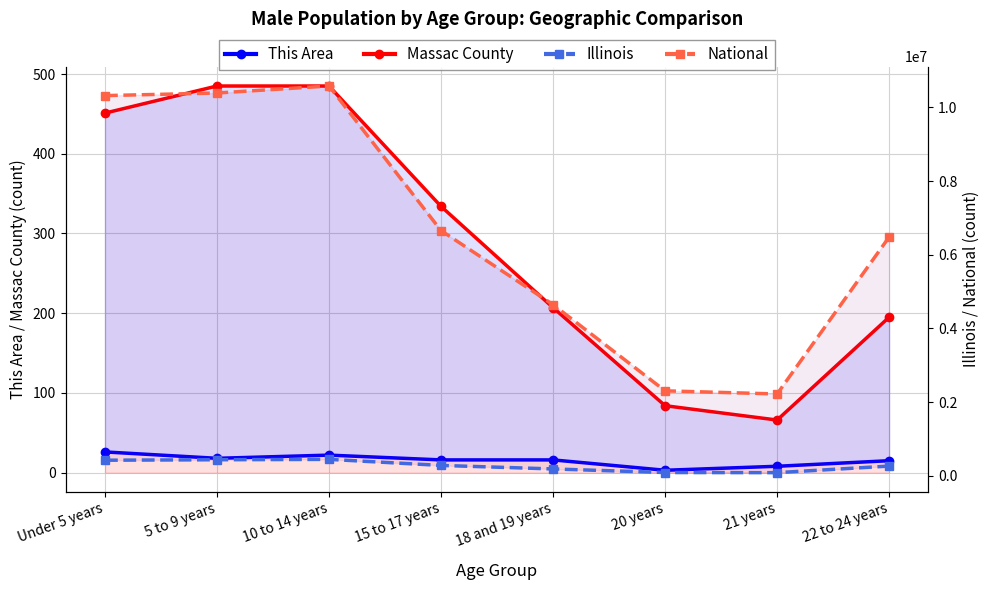

How many interior local valleys does the Massac County series have?

1